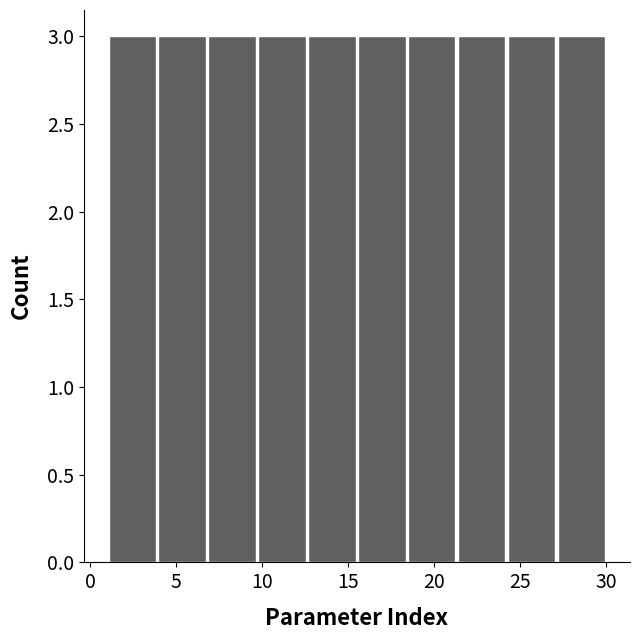

Reading left to right, list every bar in this chart as the range it spans on the x-axis followed by its height. Neither the bar edges nor the heights are printed on the chart, so give them approximately, as read against the axes.

1.0 to 3.9: 3
3.9 to 6.8: 3
6.8 to 9.7: 3
9.7 to 12.6: 3
12.6 to 15.5: 3
15.5 to 18.4: 3
18.4 to 21.3: 3
21.3 to 24.2: 3
24.2 to 27.1: 3
27.1 to 30.0: 3